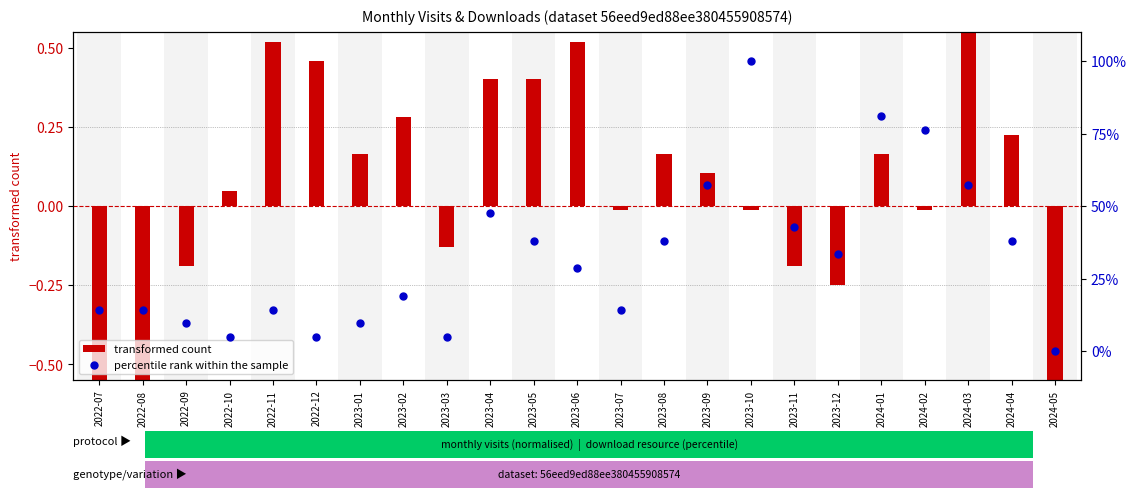

What is the total value across all series at 2024-03?

57.8